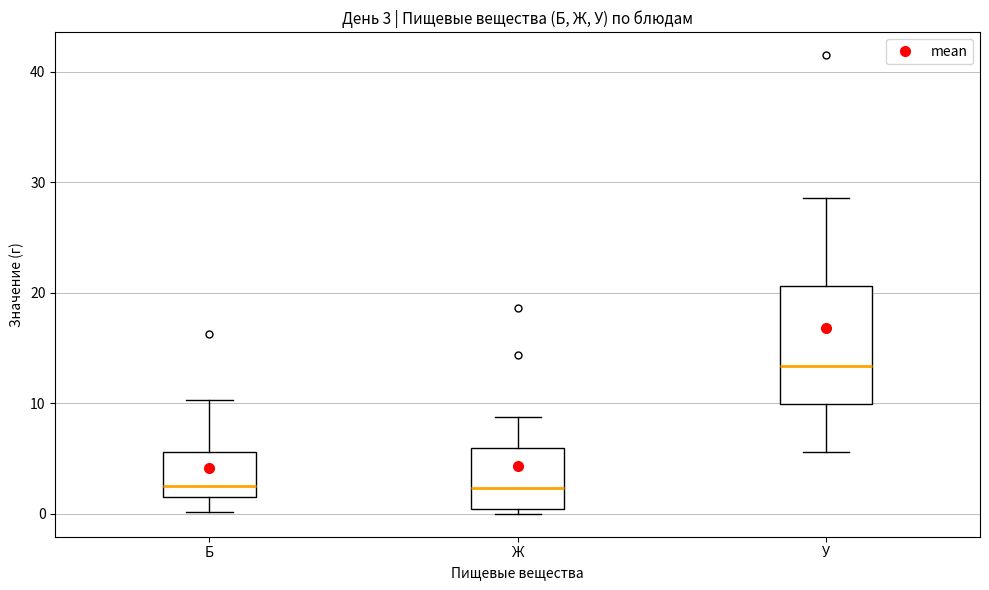

Which box's median line is the highest?

У